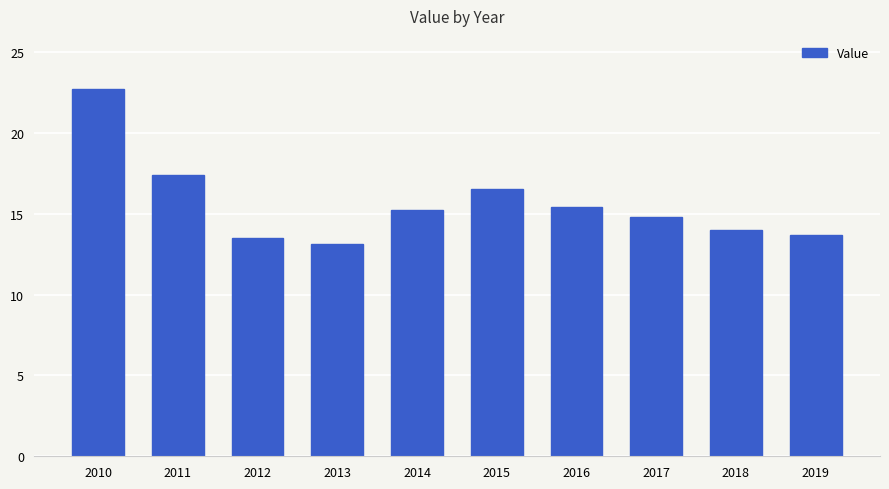

Is it true that the value at 2019 is 5.6?

False